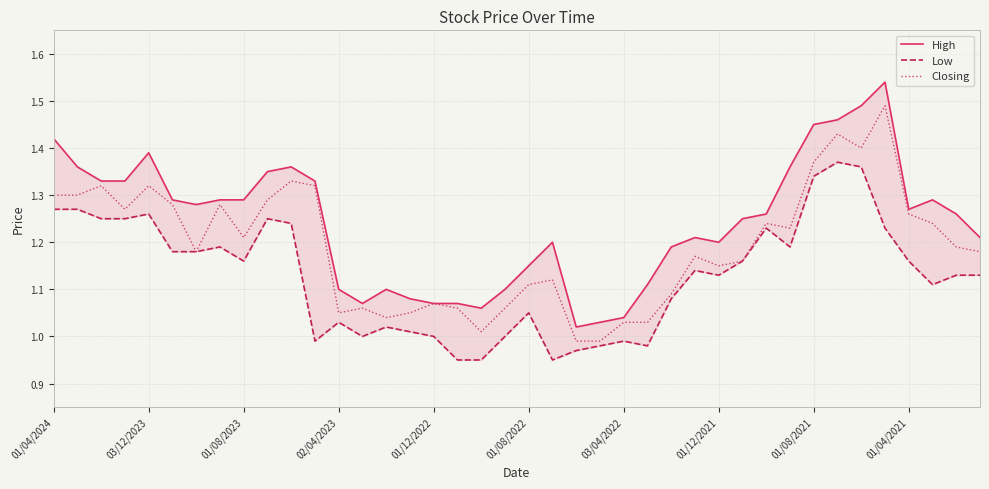

True or false: Low has more than 2 points higher than both neighbors.

True